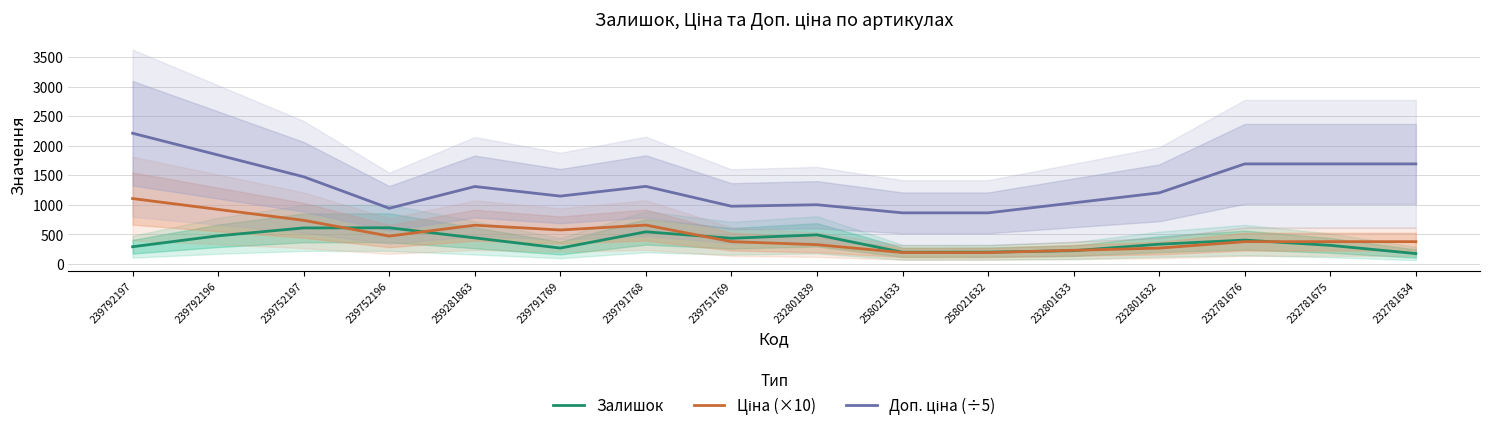

Reading left to right, transcribe all the data shown in this chart.

Залишок: 239792197=290.0	239792196=475.0	239752197=608.3	239752196=611.0	259281863=439.7	239791769=267.3	239791768=542.7	239751769=433.3	232801839=491.3	258021633=197.3	258021632=198.7	232801633=223.3	232801632=332.7	232781676=402.7	232781675=313.3	232781634=174.3
Ціна (×10): 239792197=1105.5	239792196=921.3	239752197=737.0	239752196=470.3	259281863=654.5	239791769=573.4	239791768=655.9	239751769=376.5	232801839=324.7	258021633=191.9	258021632=191.9	232801633=229.5	232801632=267.1	232781676=375.9	232781675=375.9	232781634=375.9
Доп. ціна (÷5): 239792197=2211.0	239792196=1842.5	239752197=1474.1	239752196=940.6	259281863=1309.1	239791769=1146.9	239791768=1311.9	239751769=975.5	232801839=1000.6	258021633=863.5	258021632=863.5	232801633=1032.7	232801632=1202.0	232781676=1691.7	232781675=1691.7	232781634=1691.7